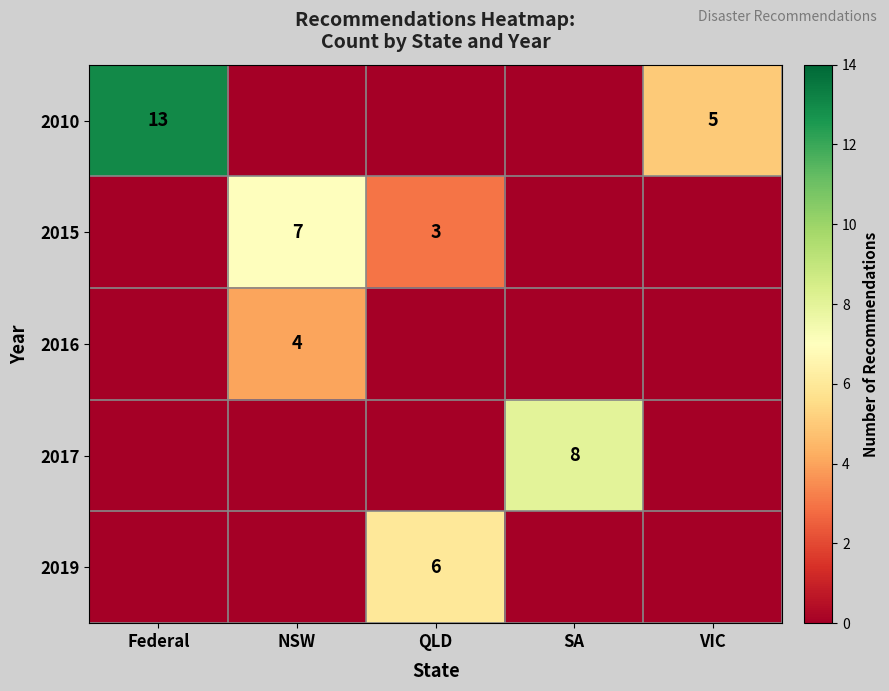

Is it true that 2015 equals 3 at QLD?

True